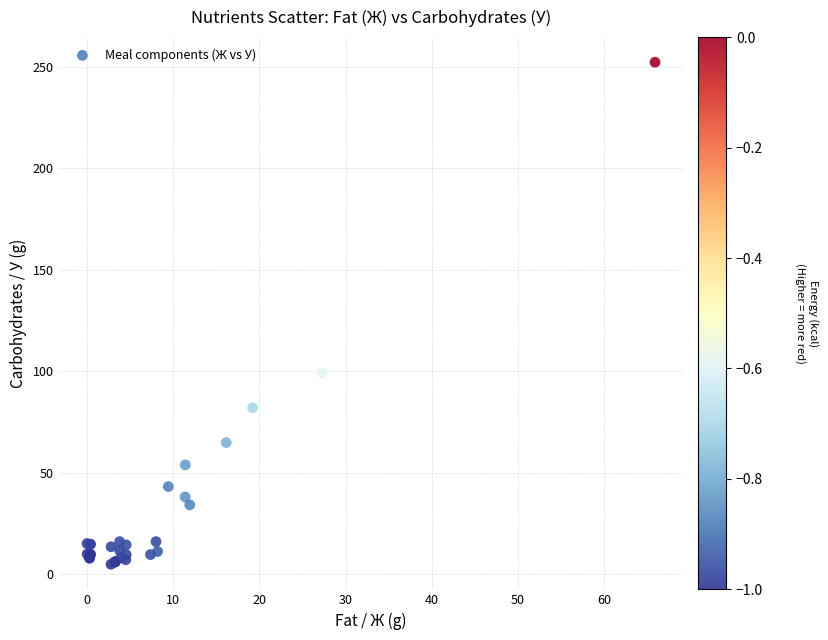

What Y value in the scatter plot is closest to 128?

99.2